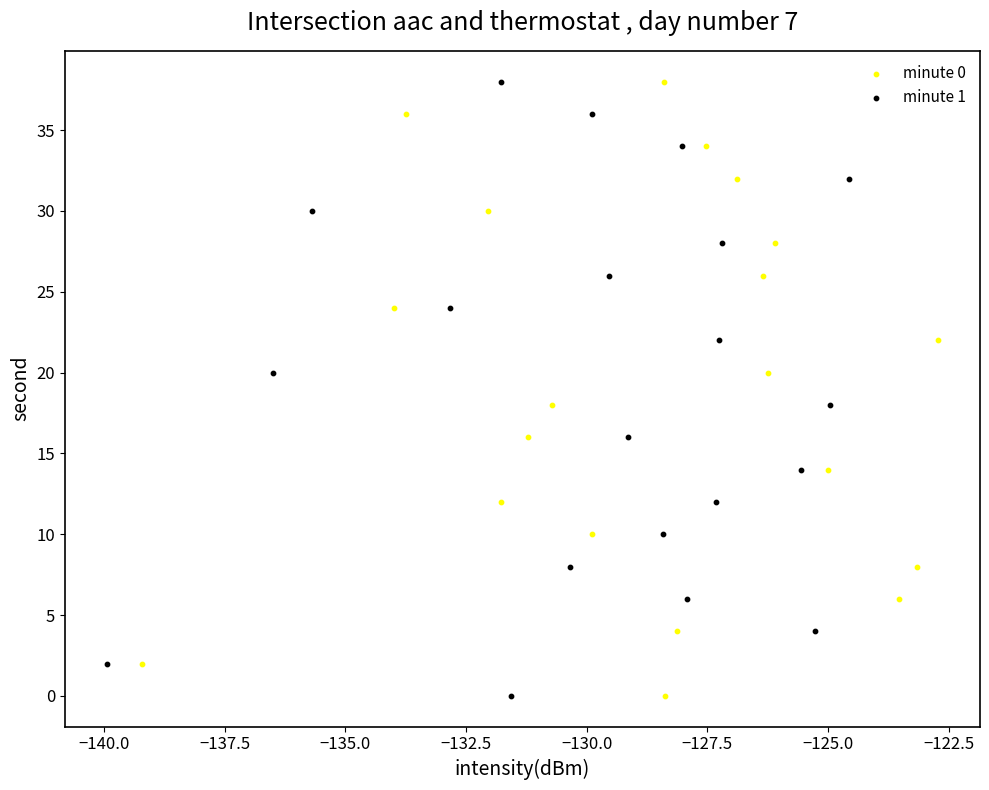

What are all the series names shown in the legend?

minute 0, minute 1